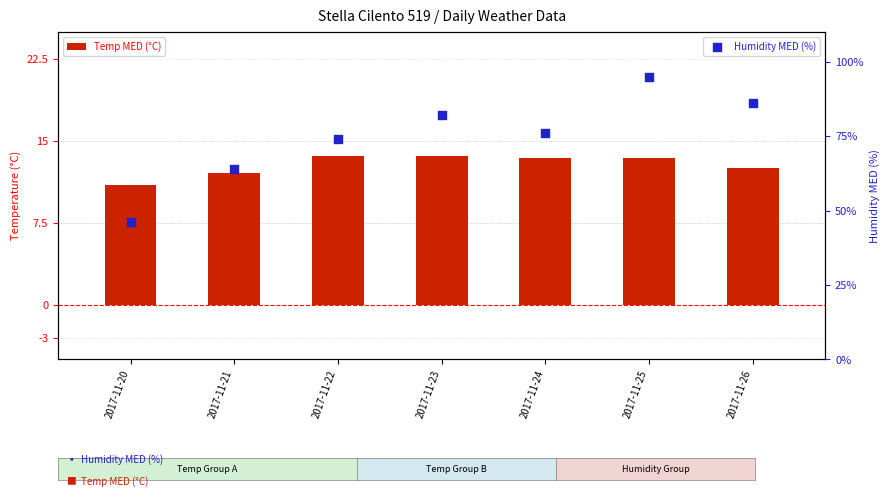

Is the value of Humidity MED (%) at 2017-11-21 greater than the value of Temp MED (°C) at 2017-11-21?

Yes